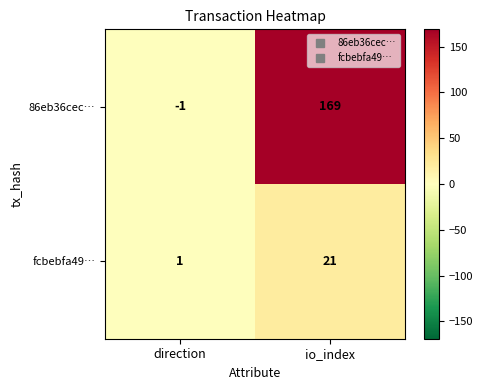

Between direction and io_index, which series saw the biggest shift?

86eb36cec…